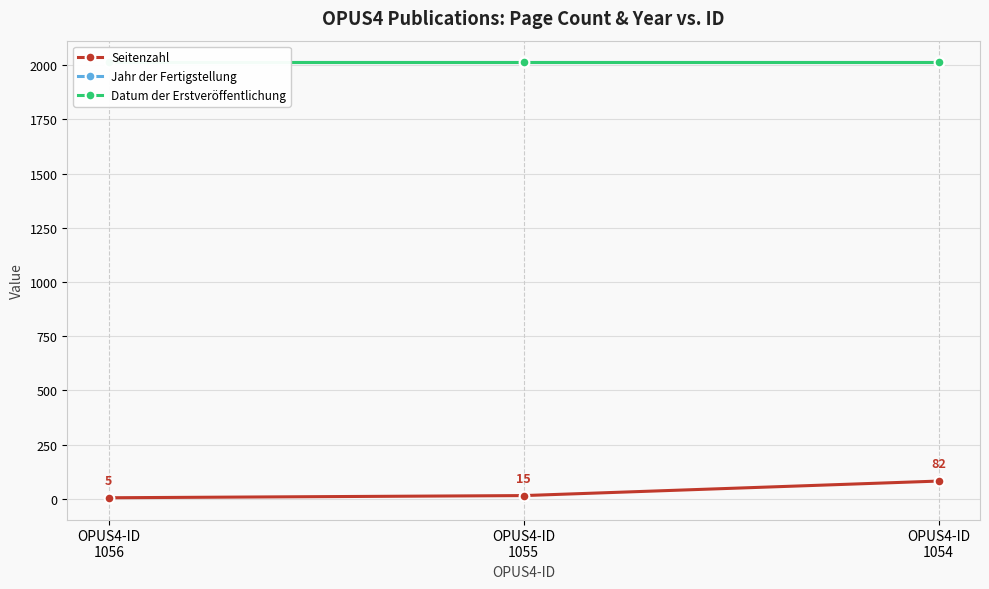

Which series has the largest total across all categories?

Jahr der Fertigstellung